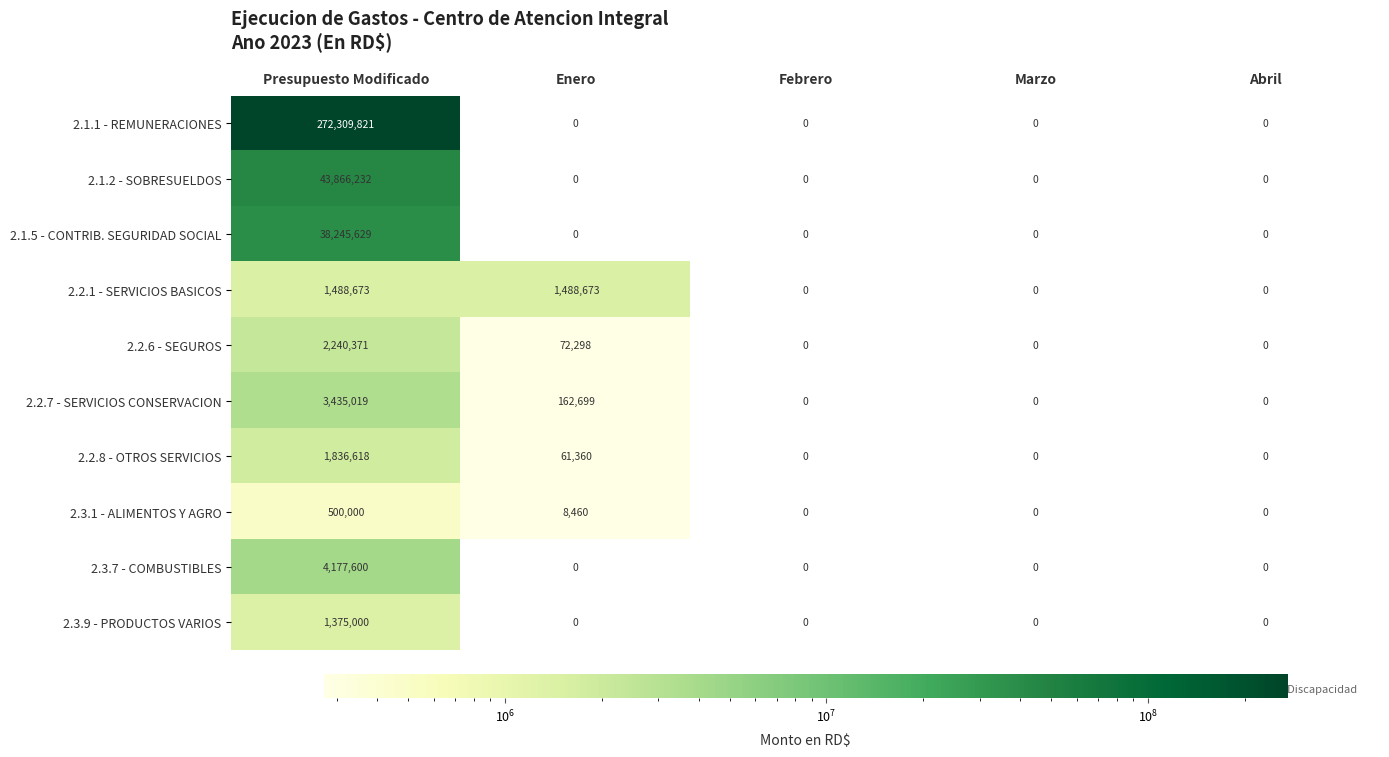

Count the 2.2.1 - SERVICIOS BASICOS values in the range 0 to 1488673.

5